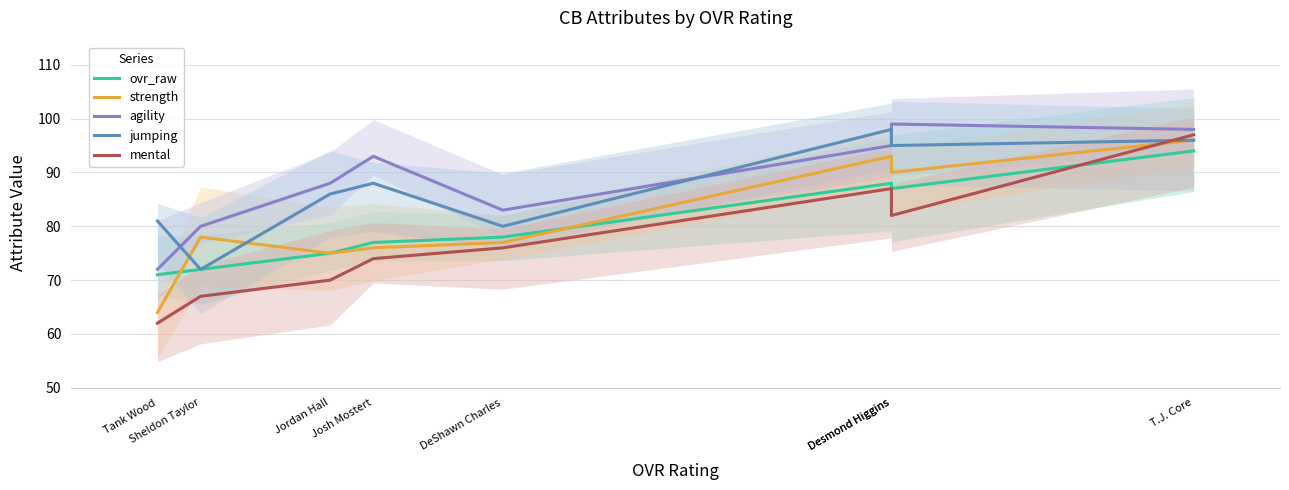

How many data points in ovr_raw are less than 78?

4